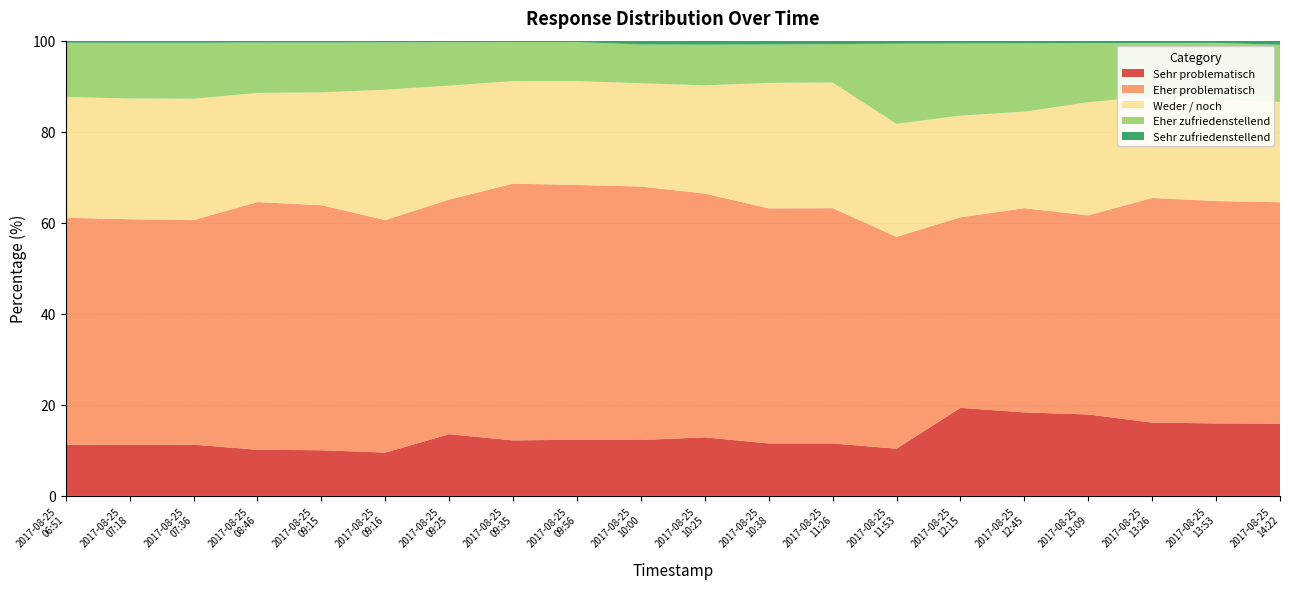

Reading right to left, transcribe all the data shown in this chart.

Sehr problematisch: 2017-08-25
14:22=15.9	2017-08-25
13:53=15.9	2017-08-25
13:26=16.1	2017-08-25
13:09=17.9	2017-08-25
12:45=18.4	2017-08-25
12:15=19.3	2017-08-25
11:53=10.4	2017-08-25
11:26=11.5	2017-08-25
10:38=11.5	2017-08-25
10:25=12.9	2017-08-25
10:00=12.3	2017-08-25
09:56=12.3	2017-08-25
09:35=12.2	2017-08-25
09:25=13.6	2017-08-25
09:16=9.5	2017-08-25
09:15=10.0	2017-08-25
08:46=10.1	2017-08-25
07:36=11.3	2017-08-25
07:18=11.2	2017-08-25
06:51=11.3
Eher problematisch: 2017-08-25
14:22=48.6	2017-08-25
13:53=48.8	2017-08-25
13:26=49.4	2017-08-25
13:09=43.7	2017-08-25
12:45=44.9	2017-08-25
12:15=41.9	2017-08-25
11:53=46.5	2017-08-25
11:26=51.7	2017-08-25
10:38=51.6	2017-08-25
10:25=53.5	2017-08-25
10:00=55.7	2017-08-25
09:56=56.0	2017-08-25
09:35=56.4	2017-08-25
09:25=51.5	2017-08-25
09:16=51.1	2017-08-25
09:15=53.8	2017-08-25
08:46=54.4	2017-08-25
07:36=49.3	2017-08-25
07:18=49.6	2017-08-25
06:51=49.8
Weder / noch: 2017-08-25
14:22=22.1	2017-08-25
13:53=22.1	2017-08-25
13:26=22.4	2017-08-25
13:09=24.9	2017-08-25
12:45=21.2	2017-08-25
12:15=22.4	2017-08-25
11:53=24.8	2017-08-25
11:26=27.6	2017-08-25
10:38=27.6	2017-08-25
10:25=23.8	2017-08-25
10:00=22.7	2017-08-25
09:56=22.8	2017-08-25
09:35=22.5	2017-08-25
09:25=25.0	2017-08-25
09:16=28.6	2017-08-25
09:15=24.8	2017-08-25
08:46=24.0	2017-08-25
07:36=26.6	2017-08-25
07:18=26.5	2017-08-25
06:51=26.6
Eher zufriedenstellend: 2017-08-25
14:22=12.5	2017-08-25
13:53=12.6	2017-08-25
13:26=11.7	2017-08-25
13:09=13.0	2017-08-25
12:45=15.0	2017-08-25
12:15=15.8	2017-08-25
11:53=17.6	2017-08-25
11:26=8.4	2017-08-25
10:38=8.4	2017-08-25
10:25=8.9	2017-08-25
10:00=8.5	2017-08-25
09:56=8.6	2017-08-25
09:35=8.6	2017-08-25
09:25=9.5	2017-08-25
09:16=10.4	2017-08-25
09:15=10.9	2017-08-25
08:46=11.1	2017-08-25
07:36=12.3	2017-08-25
07:18=12.2	2017-08-25
06:51=11.9
Sehr zufriedenstellend: 2017-08-25
14:22=0.9	2017-08-25
13:53=0.5	2017-08-25
13:26=0.5	2017-08-25
13:09=0.6	2017-08-25
12:45=0.6	2017-08-25
12:15=0.6	2017-08-25
11:53=0.7	2017-08-25
11:26=0.8	2017-08-25
10:38=0.8	2017-08-25
10:25=0.9	2017-08-25
10:00=0.8	2017-08-25
09:56=0.3	2017-08-25
09:35=0.3	2017-08-25
09:25=0.3	2017-08-25
09:16=0.4	2017-08-25
09:15=0.4	2017-08-25
08:46=0.4	2017-08-25
07:36=0.5	2017-08-25
07:18=0.5	2017-08-25
06:51=0.5